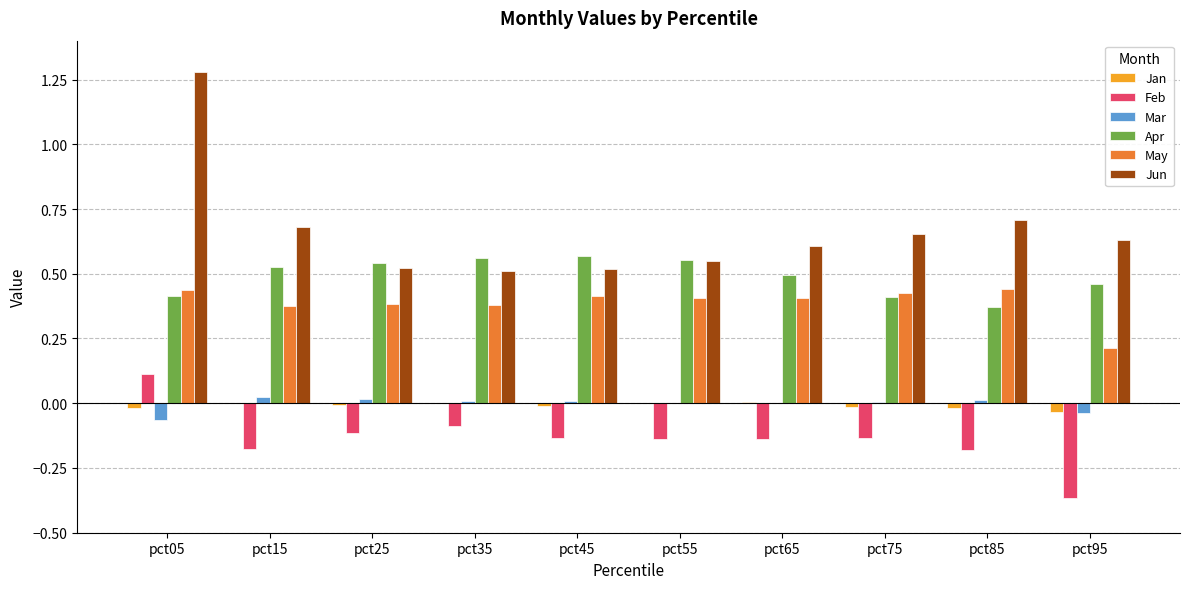

The value of Feb at pct15 is -0.3. True or false?

False